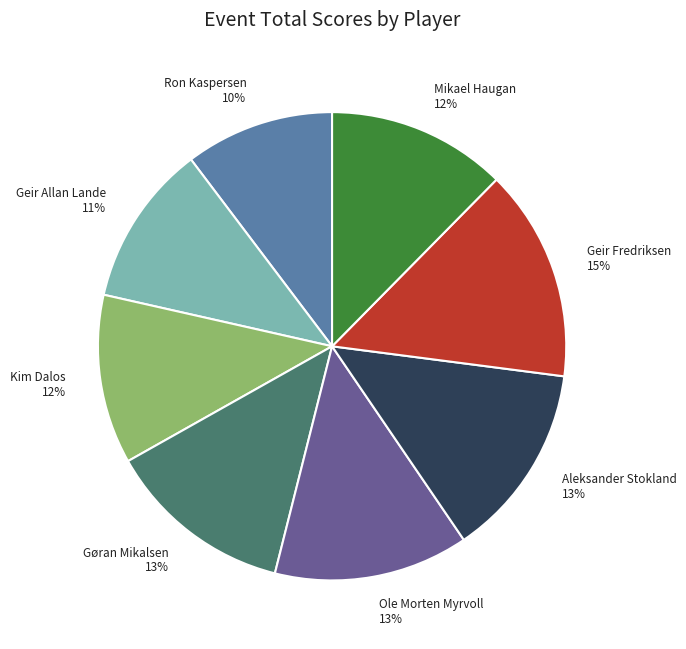

To the nearest percent, what is the combined percentage of Mikael Haugan 12% and Geir Fredriksen 15%?

27%